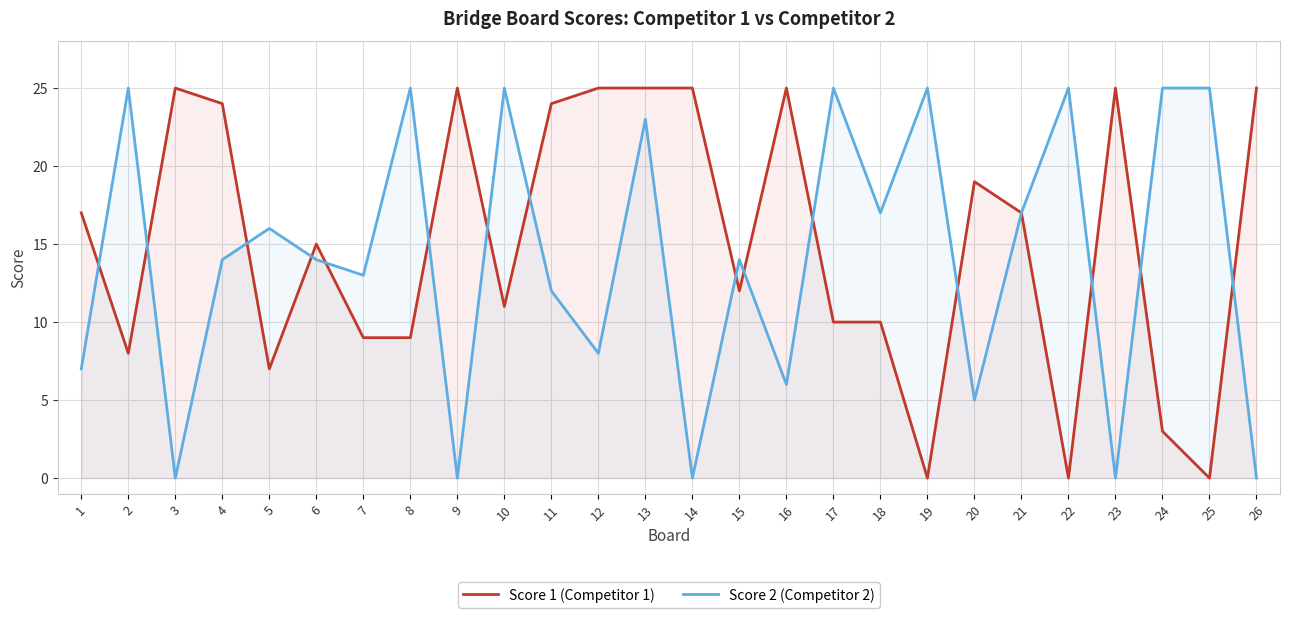

Reading left to right, list all the values displayed in this chart.

Score 1 (Competitor 1): 17	8	25	24	7	15	9	9	25	11	24	25	25	25	12	25	10	10	0	19	17	0	25	3	0	25
Score 2 (Competitor 2): 7	25	0	14	16	14	13	25	0	25	12	8	23	0	14	6	25	17	25	5	17	25	0	25	25	0